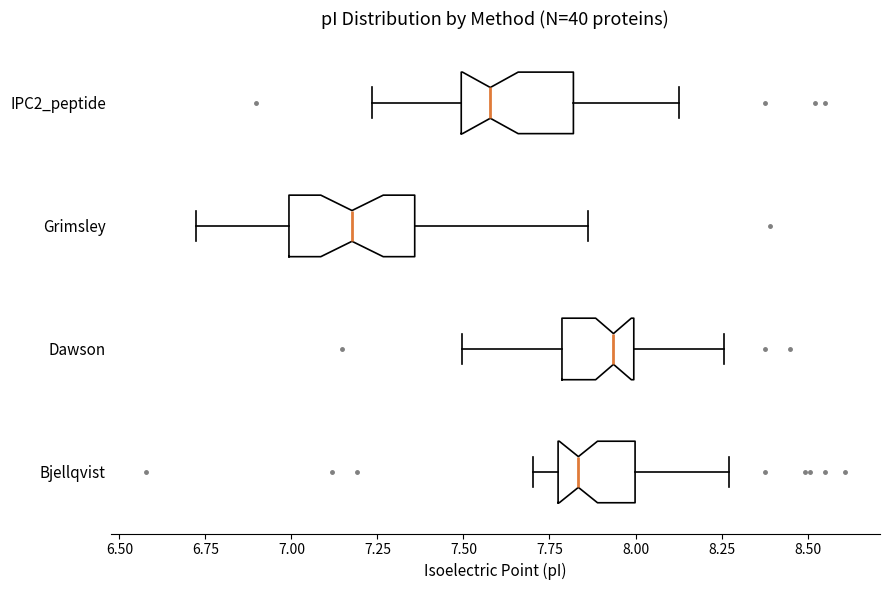

Reading bottom to top, transcribe this box plot: for each box, give where its median line is, the range the box spans, and where its two whiskers end, as read against the x-axis. The values are not printed on the chart, so give them approximately, as read against the axis.

Bjellqvist: median 7.85, box 7.80 to 8.00, whiskers 7.70 to 8.25
Dawson: median 7.95, box 7.80 to 8.00, whiskers 7.50 to 8.25
Grimsley: median 7.20, box 7.00 to 7.35, whiskers 6.70 to 7.85
IPC2_peptide: median 7.60, box 7.50 to 7.80, whiskers 7.25 to 8.15